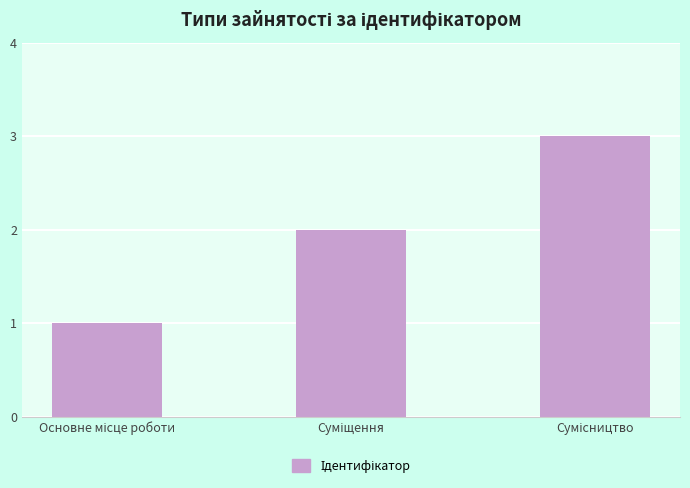

How many data points does each series have?

3